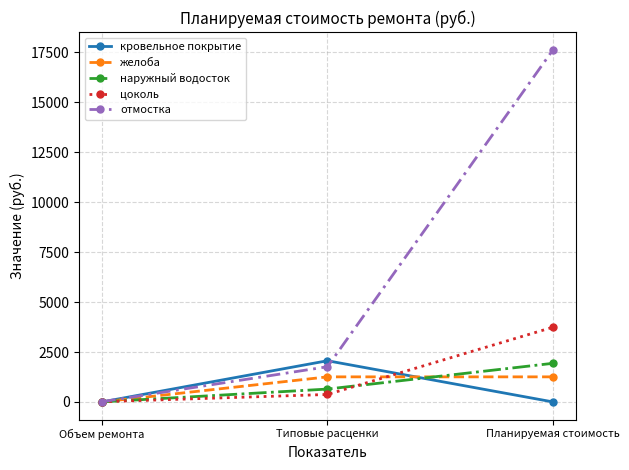

True or false: наружный водосток has a value of 1934.5 at Планируемая стоимость.

True